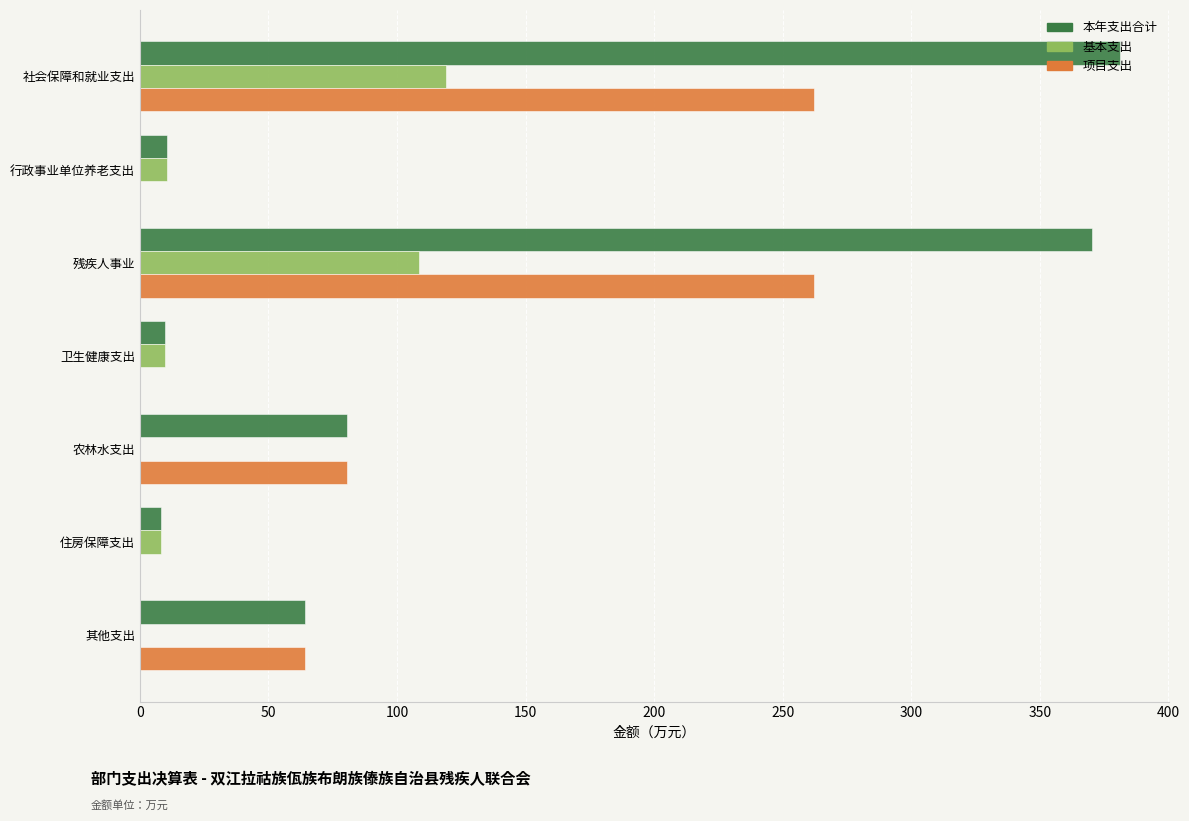

What is the sum of all 项目支出 values?

668.9